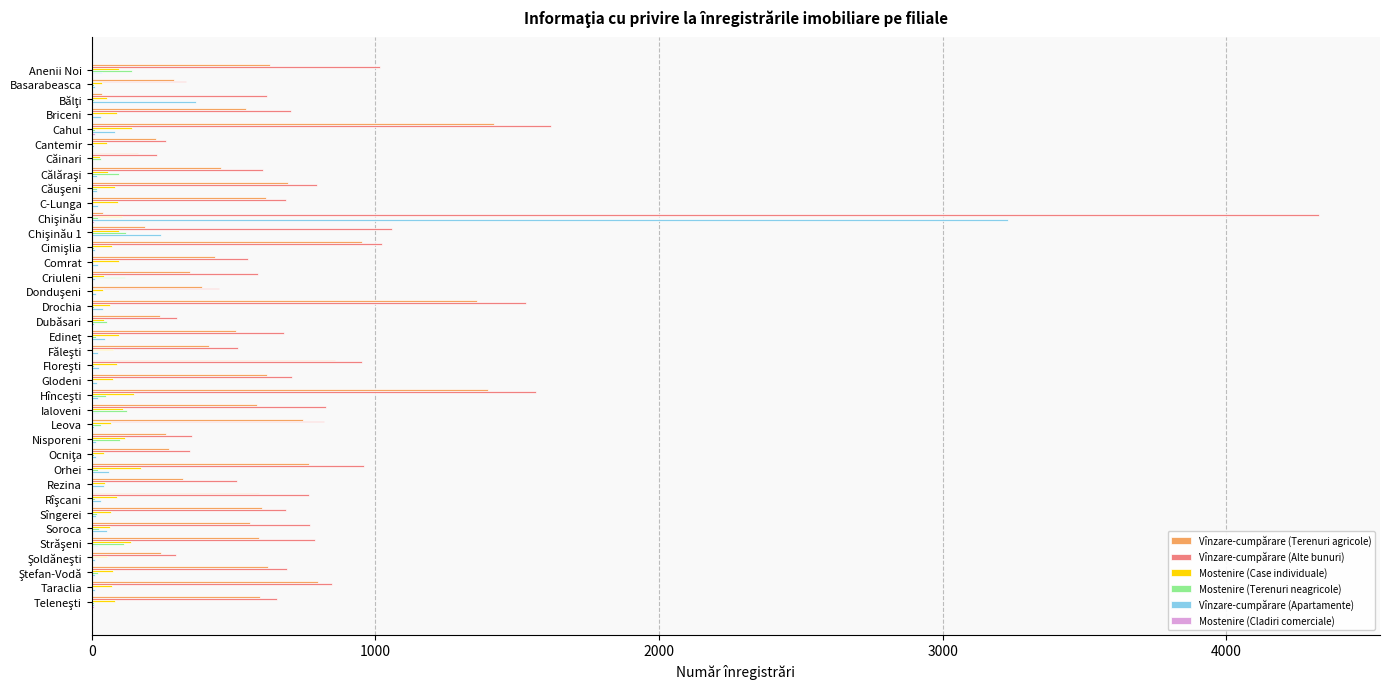

Which series changed the most between Anenii Noi and Nisporeni?

Vînzare-cumpărare (Alte bunuri)